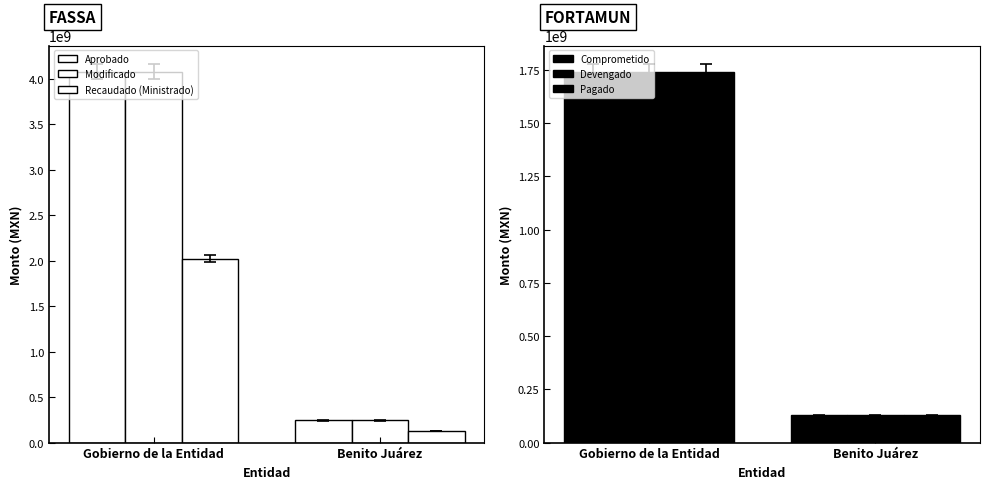

Reading right to left, what are all the values shown in this chart?

Aprobado: 244791084.0	4074099626.0
Modificado: 244791084.0	4074099626.0
Recaudado (Ministrado): 128753206.5	2021239943.7
Comprometido: 128753206.5	1741452992.9
Devengado: 128753206.5	1741452992.9
Pagado: 128753206.5	1741452992.9